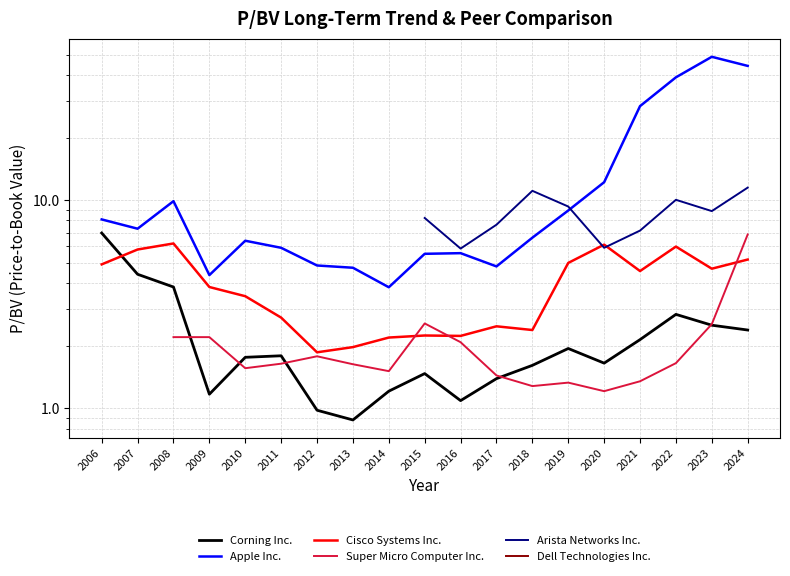

How many series are shown in this chart?

6